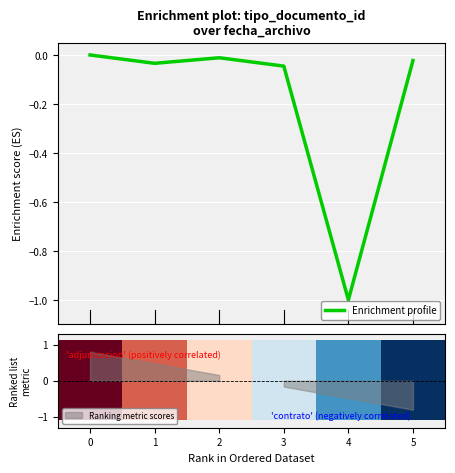

Is this an area chart (filled region under the line)?

No